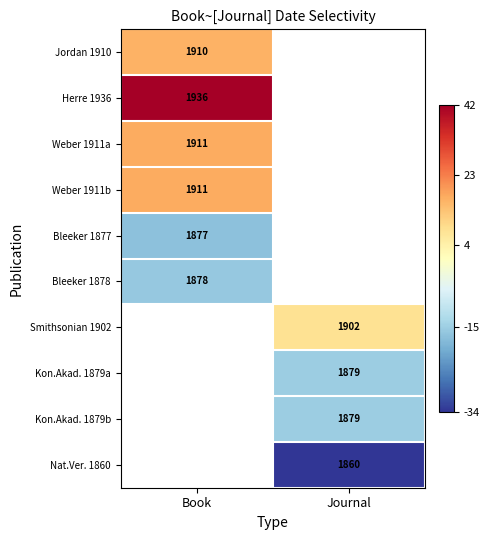

Is the value of Jordan 1910 at Book greater than the value of Bleeker 1877 at Journal?

No